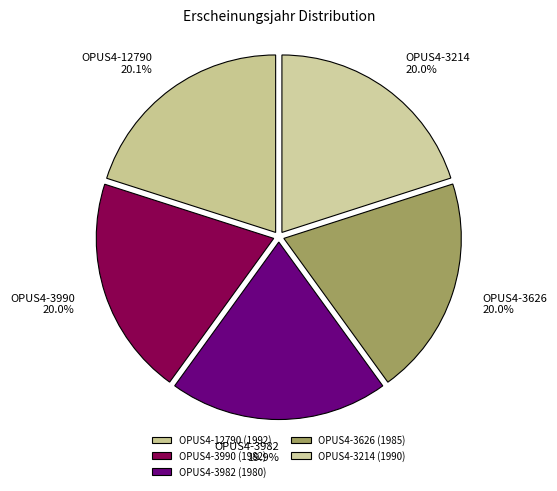

Do OPUS4-3990 and OPUS4-12790 together represent more than half of the pie?

No